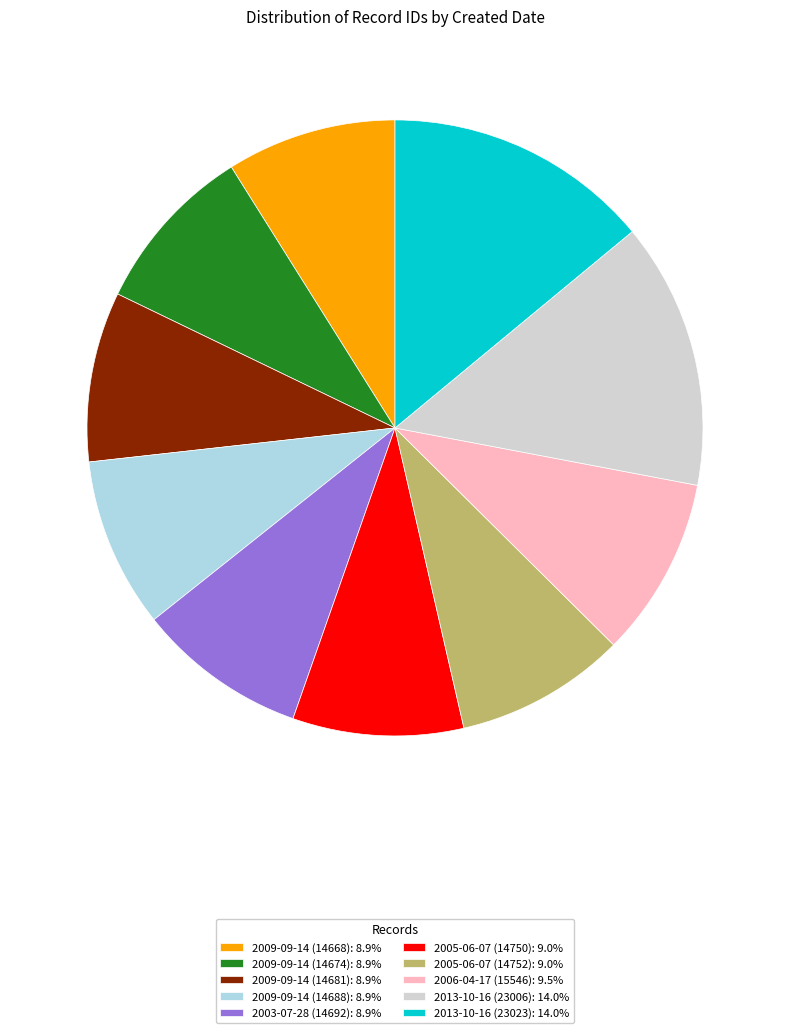

Approximately how many times larger is the value at 2009-09-14 (14668): 8.9% compared to 2013-10-16 (23023): 14.0%?

0.6